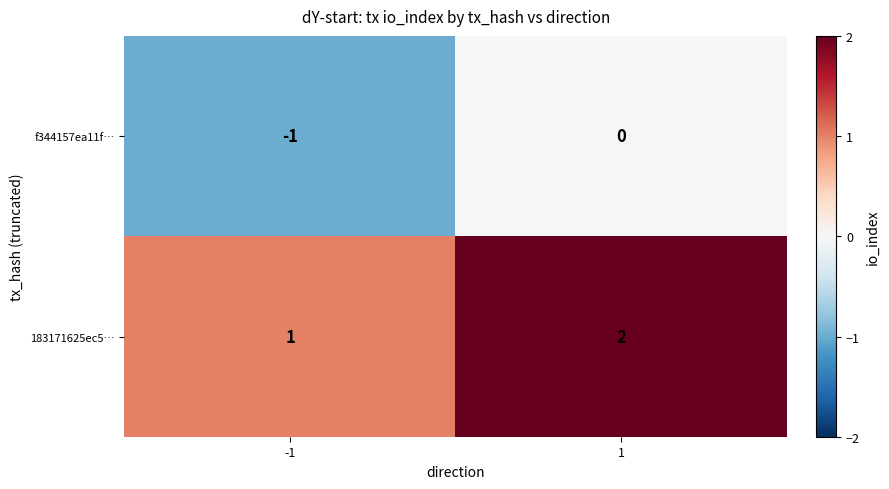

Reading left to right, transcribe all the data shown in this chart.

f344157ea11f…: -1=-1	1=0
183171625ec5…: -1=1	1=2